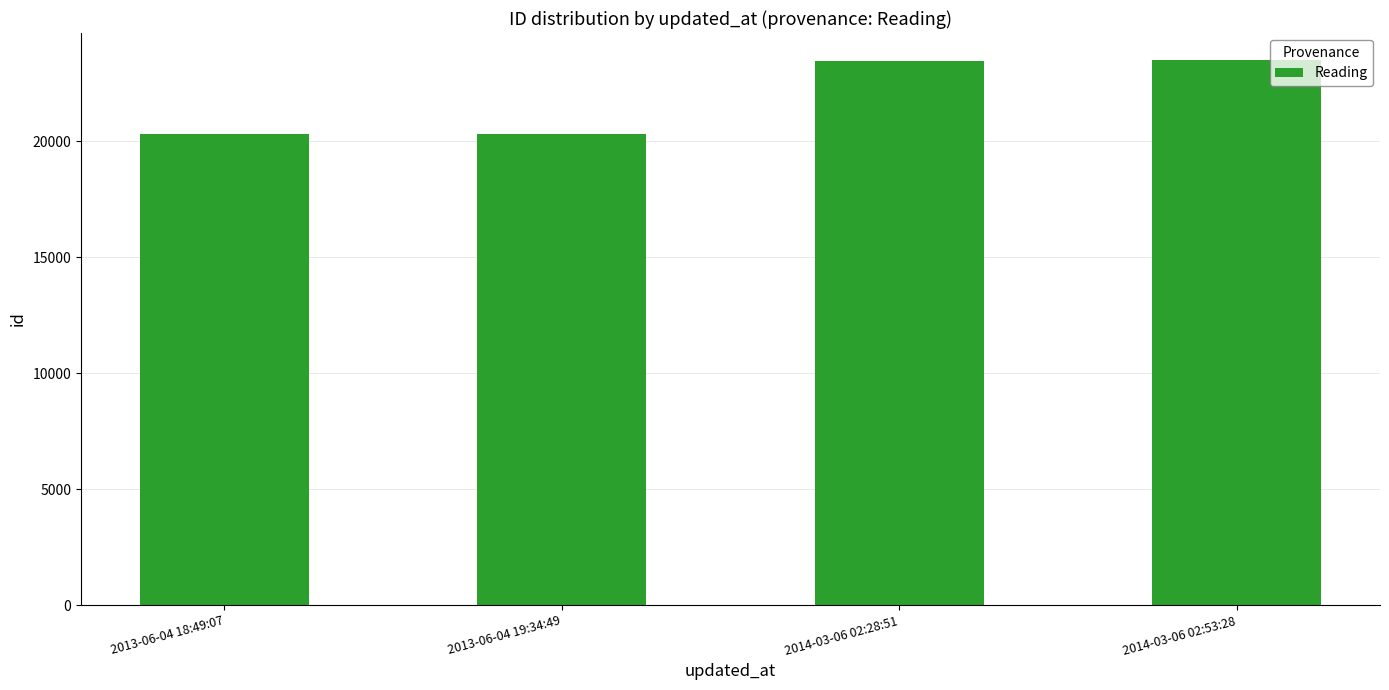

Is it true that the value at 2014-03-06 02:53:28 is 23488?

True